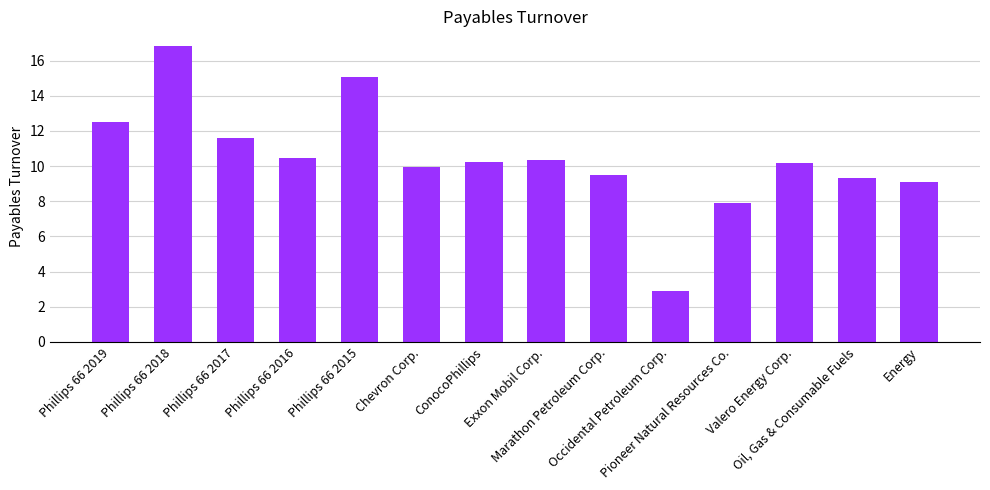

Rank the categories by value from lowest to highest.

Occidental Petroleum Corp., Pioneer Natural Resources Co., Energy, Oil, Gas & Consumable Fuels, Marathon Petroleum Corp., Chevron Corp., Valero Energy Corp., ConocoPhillips, Exxon Mobil Corp., Phillips 66 2016, Phillips 66 2017, Phillips 66 2019, Phillips 66 2015, Phillips 66 2018